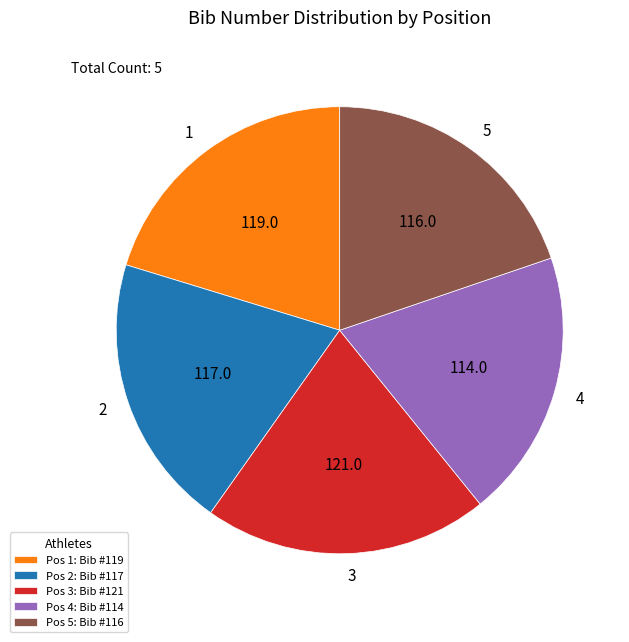

Is the sum of 2 and 5 greater than half?

No